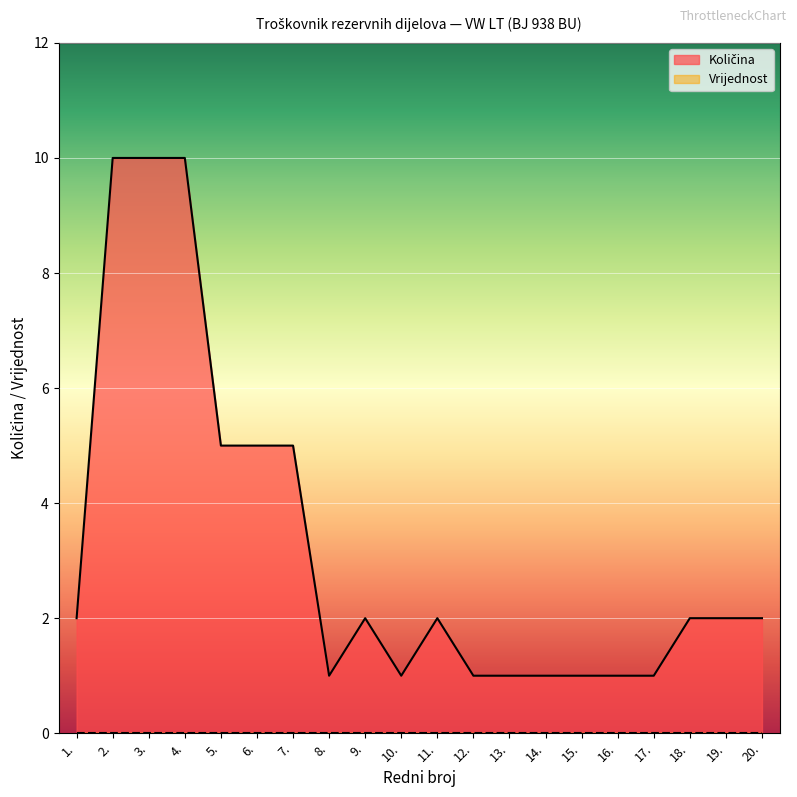

How many values exceed 2?

6